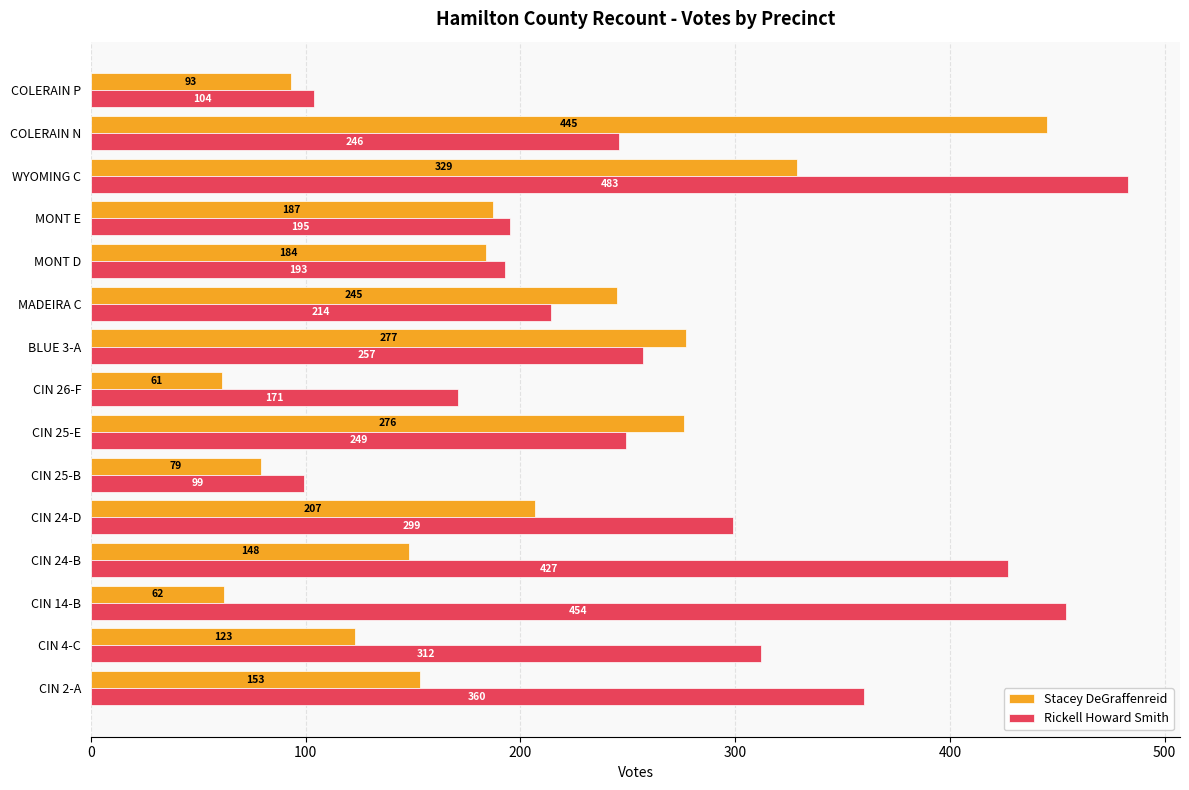

The Rickell Howard Smith series shows 299 at CIN 24-D. True or false?

True